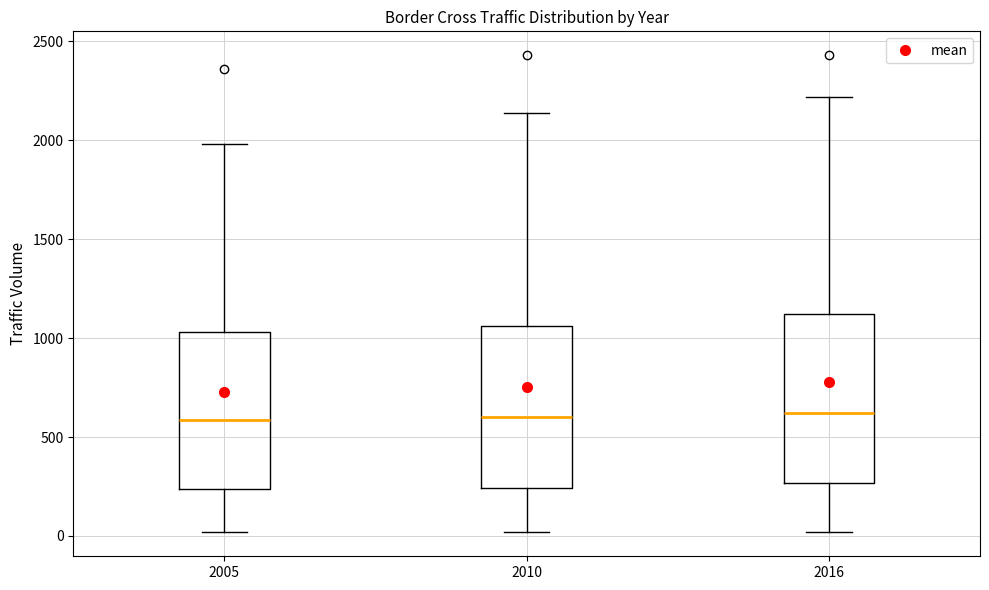

Where does the lower whisker of the box at x = 2005 end on the y-axis? The values are not printed on the chart, so give them approximately, as read against the axis.

0